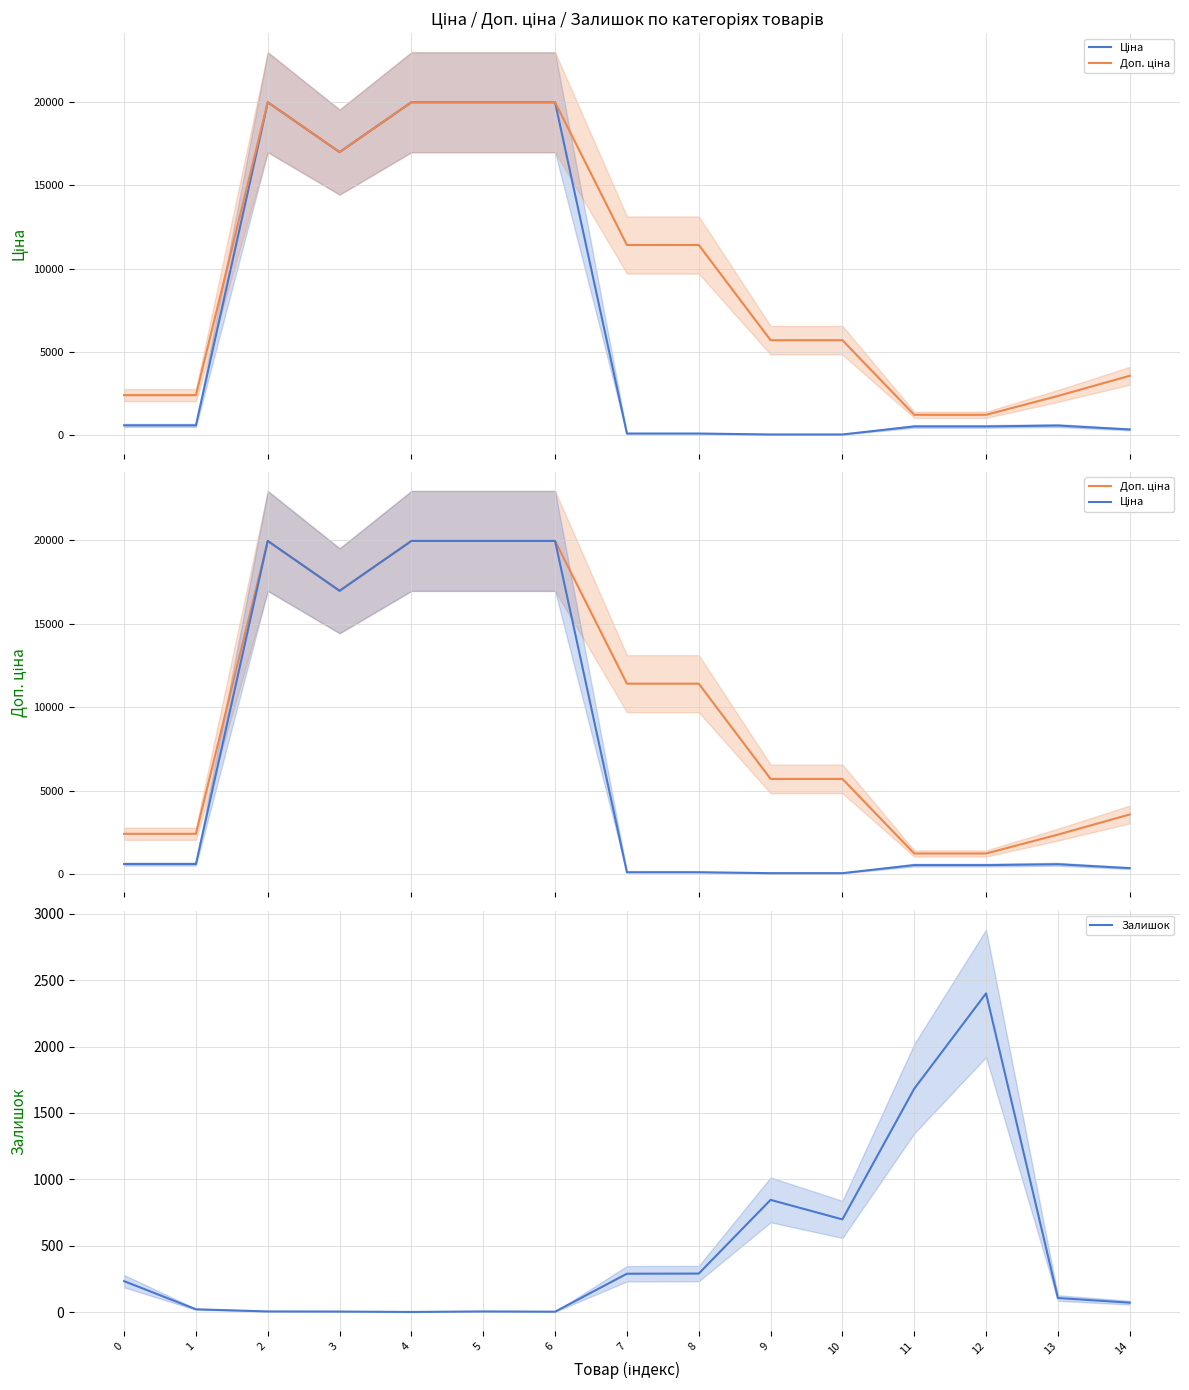

List the series in order of their peak value, lowest first.

Залишок, Ціна, Доп. ціна